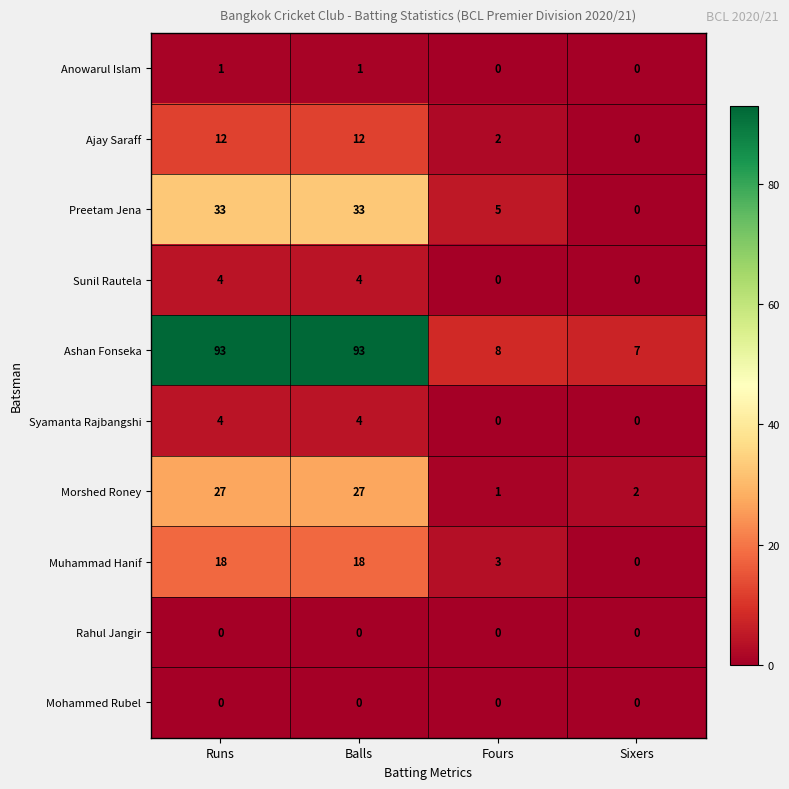

Which category has the lowest value in the Preetam Jena series?

Sixers